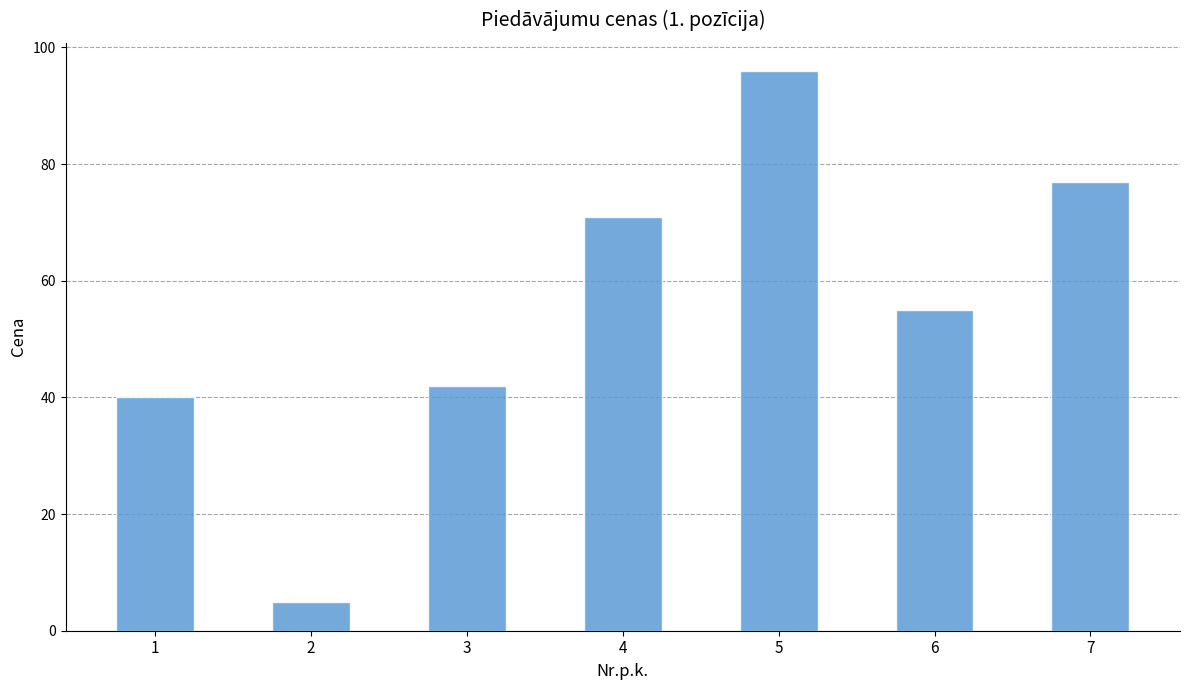

Rank the categories by value from highest to lowest.

5, 7, 4, 6, 3, 1, 2